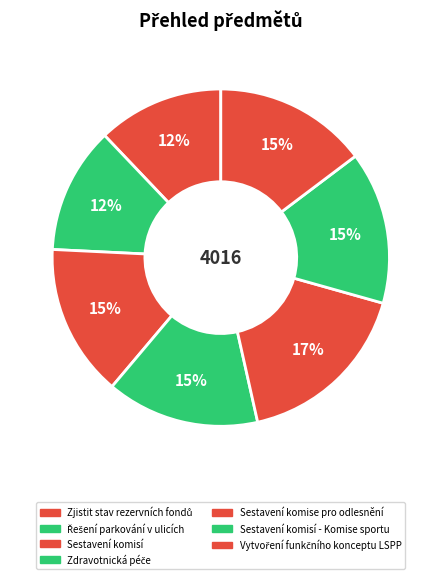

How many segments does this pie chart have?

7